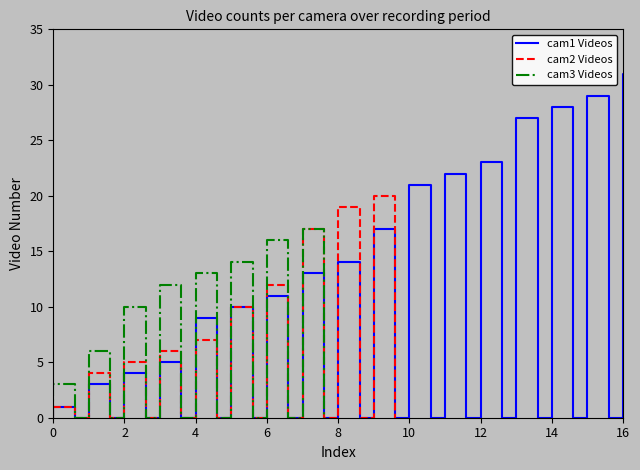

How many intersections are there between cam1 Videos and cam3 Videos?

1